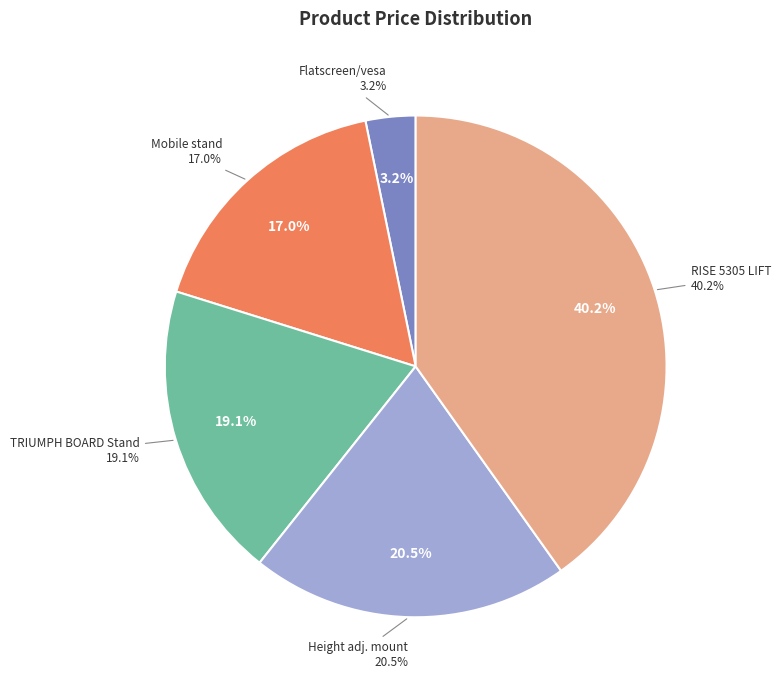

What portion of the pie excludes RISE 5305 MOTORIZED DISPLAY LIFT TROLLEY?

59.8%